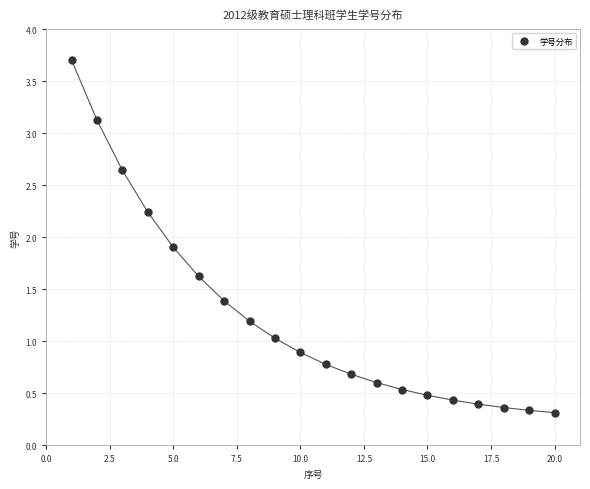

What Y value in the scatter plot is closest to 2?

1.9